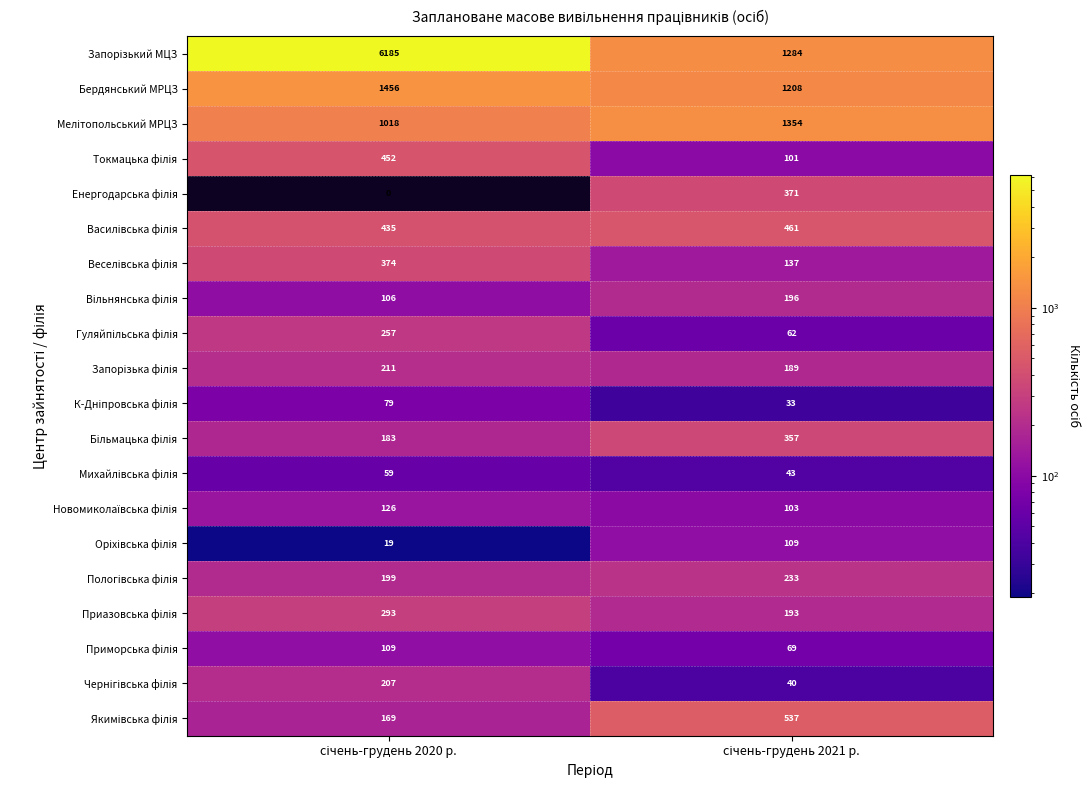

What is the maximum value shown in the chart?

6185